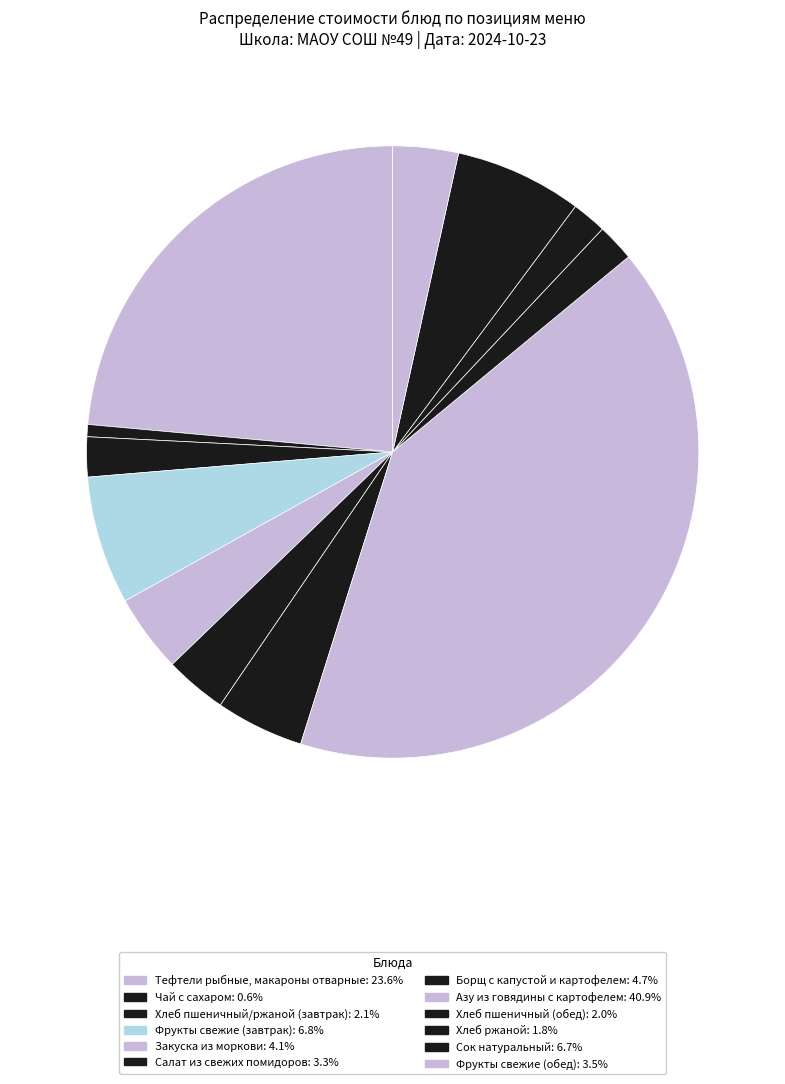

How many slices are in this pie chart?

12